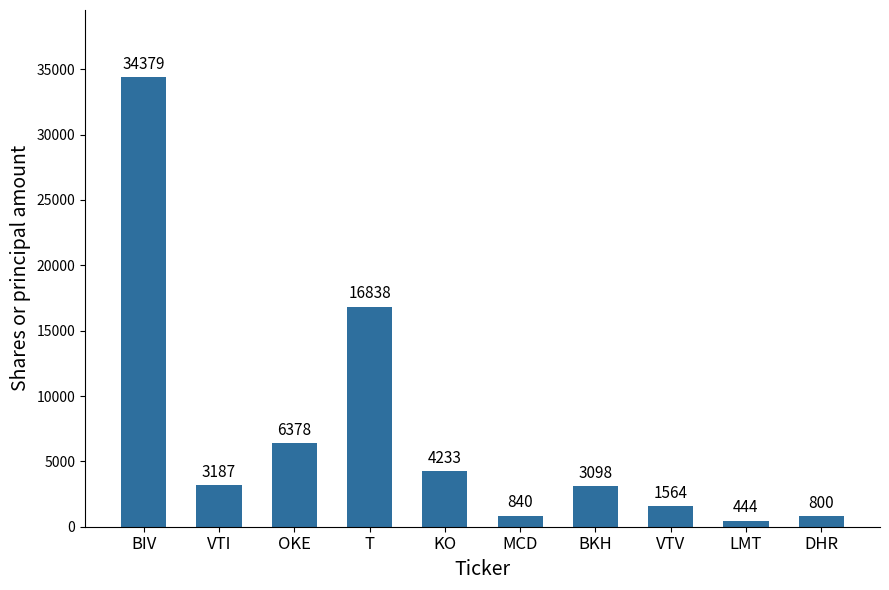

List the labels in order of value, smallest first.

LMT, DHR, MCD, VTV, BKH, VTI, KO, OKE, T, BIV